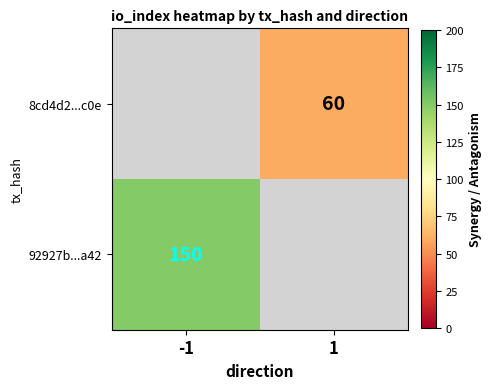

The 92927b...a42 series shows 227 at -1. True or false?

False